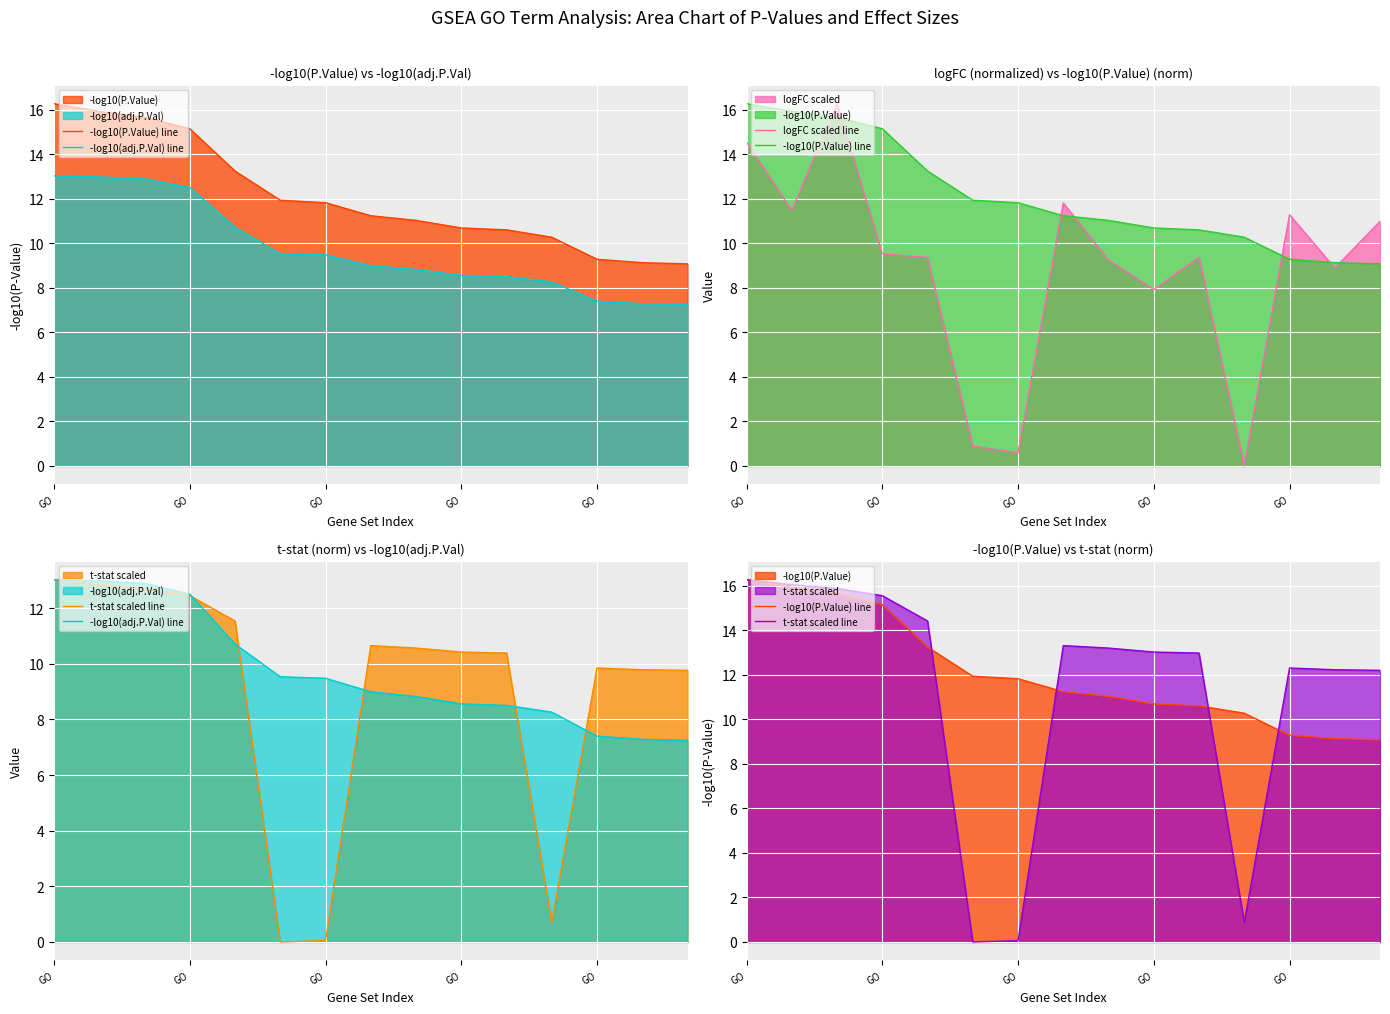

What is the difference between the maximum and minimum values in the logFC scaled line series?

16.3